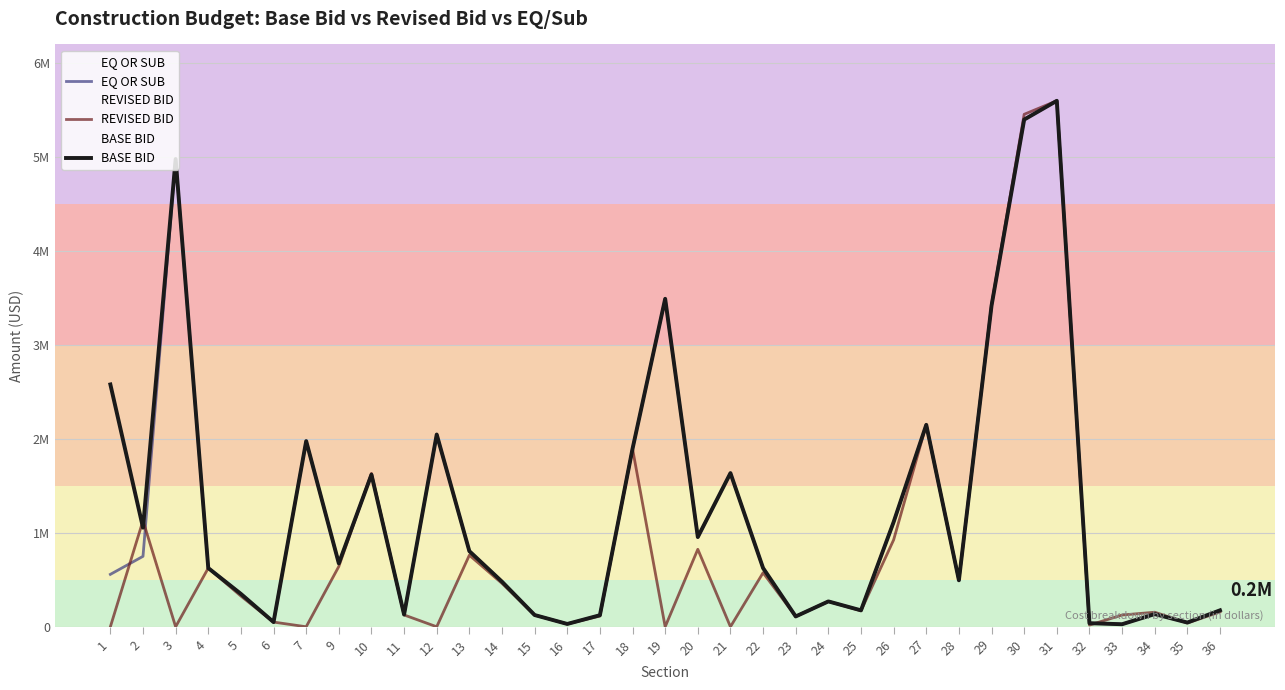

What is the difference between the REVISED BID values at 15 and 14?

337000